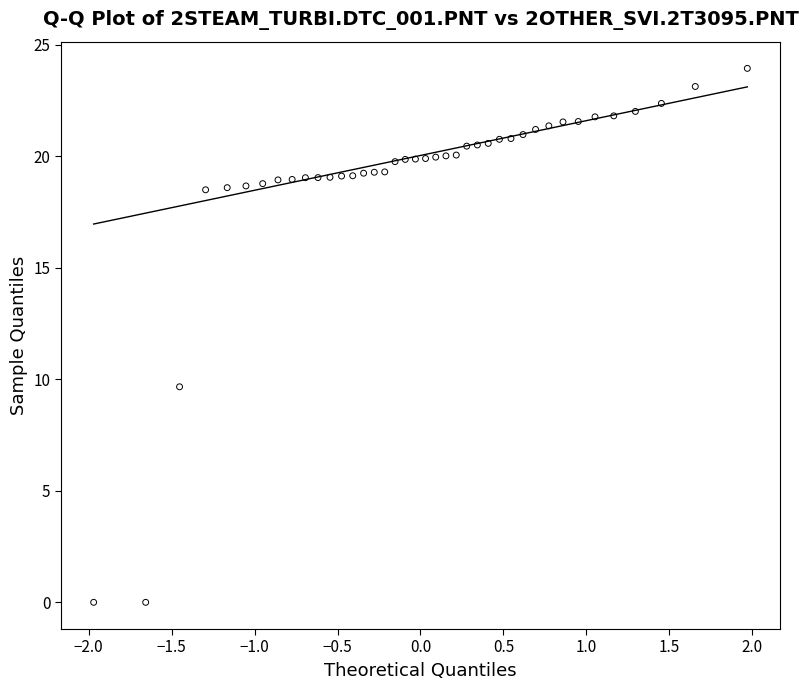

What Y value in the scatter plot is closest to 11?

9.7